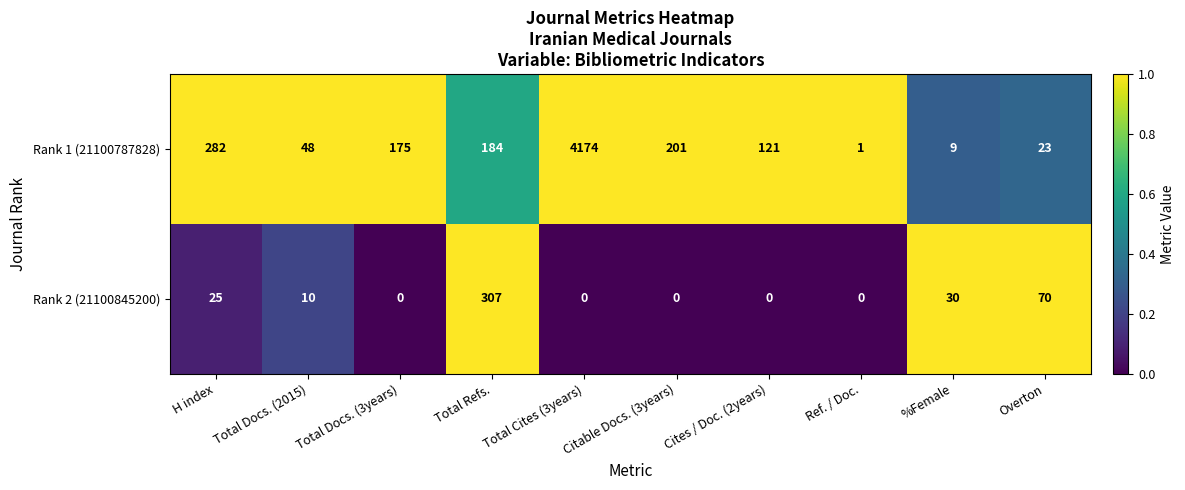

At which category is the sum across all series the highest?

Total Cites (3years)